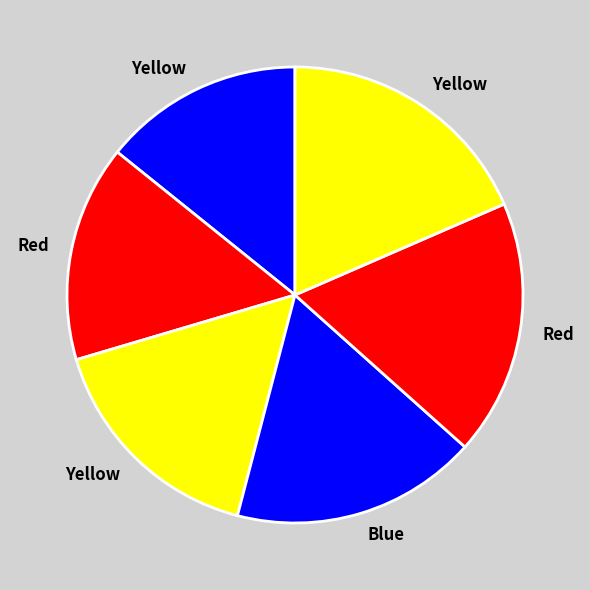

Is there a majority slice in this chart?

No